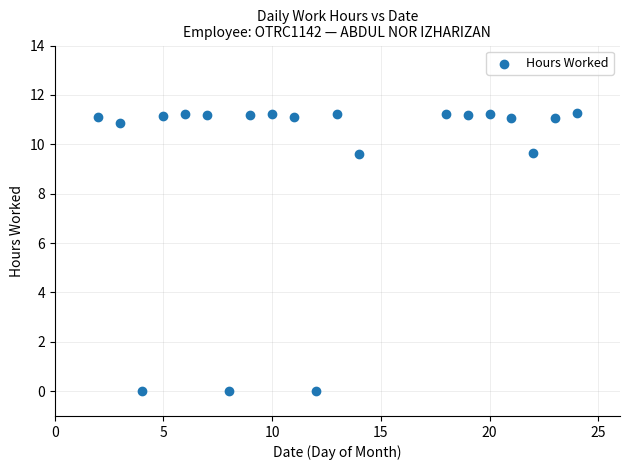

What is the range of Y values (max minus min)?

11.3